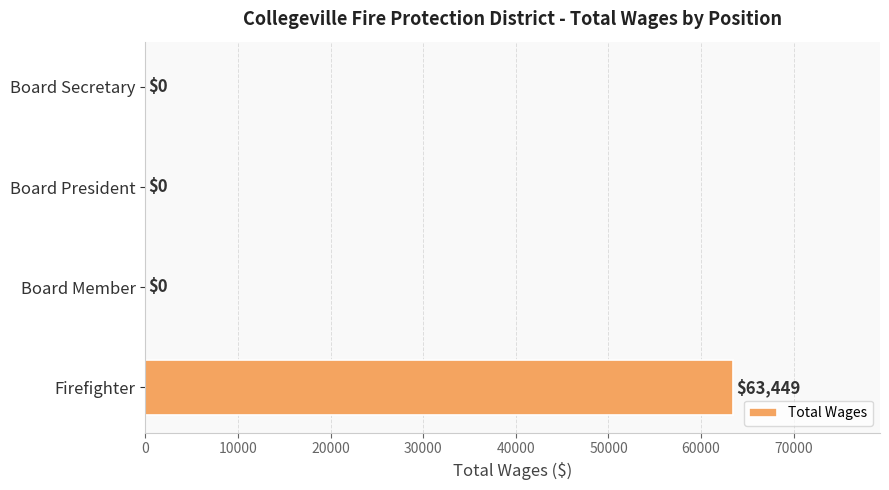

The value at Firefighter is 94080. True or false?

False